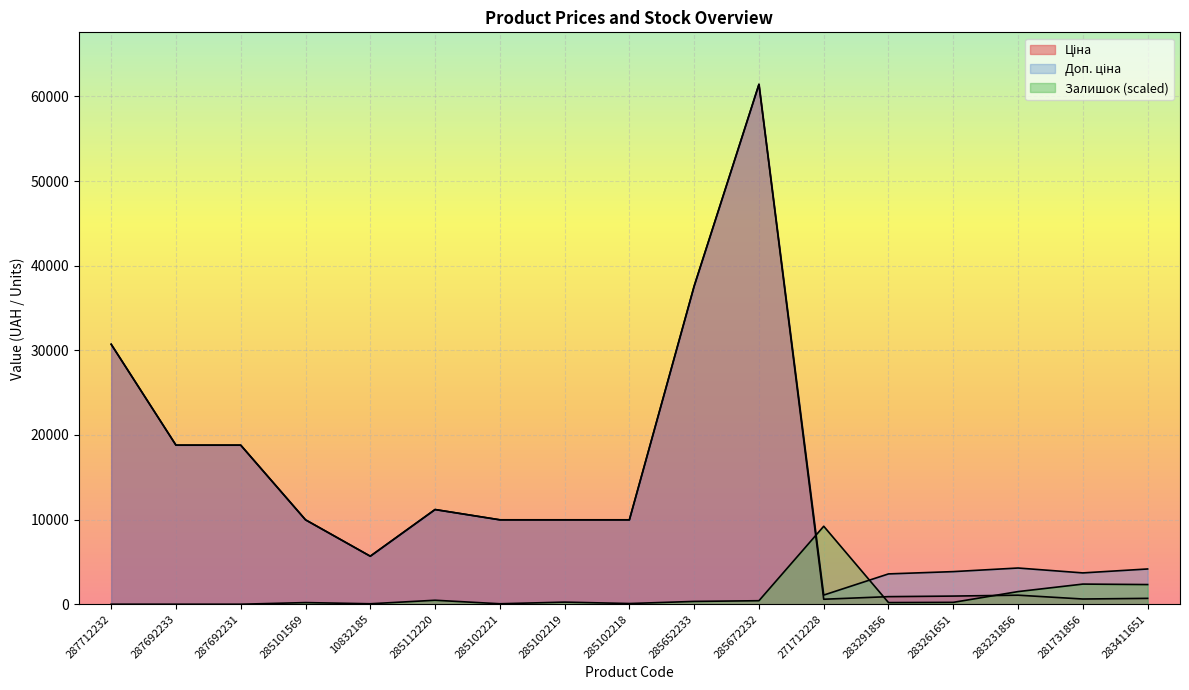

True or false: Ціна has more than 1 points higher than both neighbors.

True